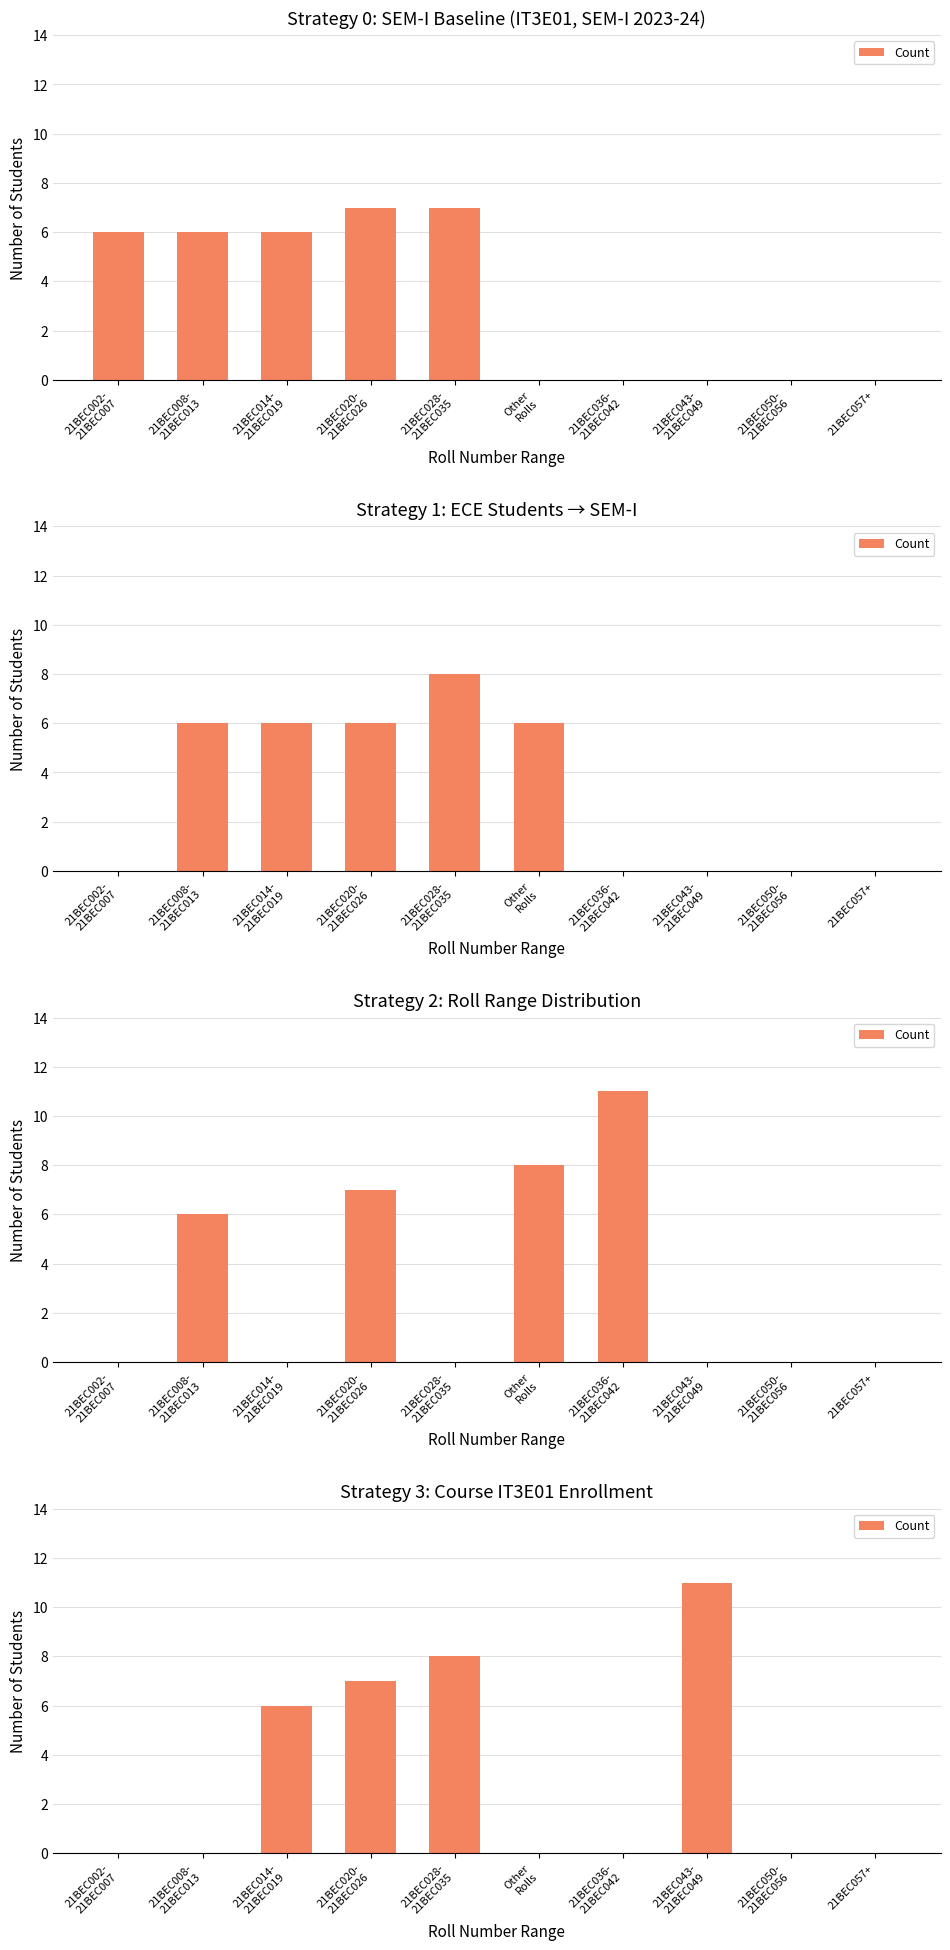

List the labels in order of value, smallest first.

21BEC002-
21BEC007, 21BEC008-
21BEC013, Other
Rolls, 21BEC036-
21BEC042, 21BEC050-
21BEC056, 21BEC057+, 21BEC014-
21BEC019, 21BEC020-
21BEC026, 21BEC028-
21BEC035, 21BEC043-
21BEC049